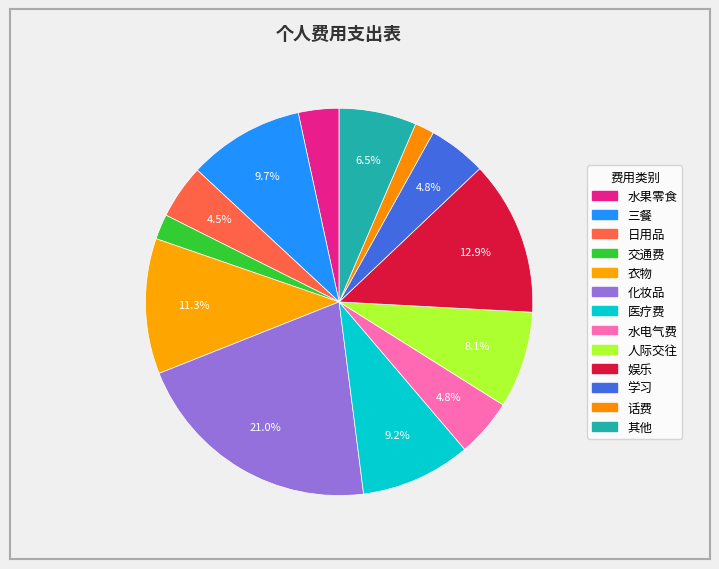

What percentage do 日用品 and 交通费 together represent?

6.6%